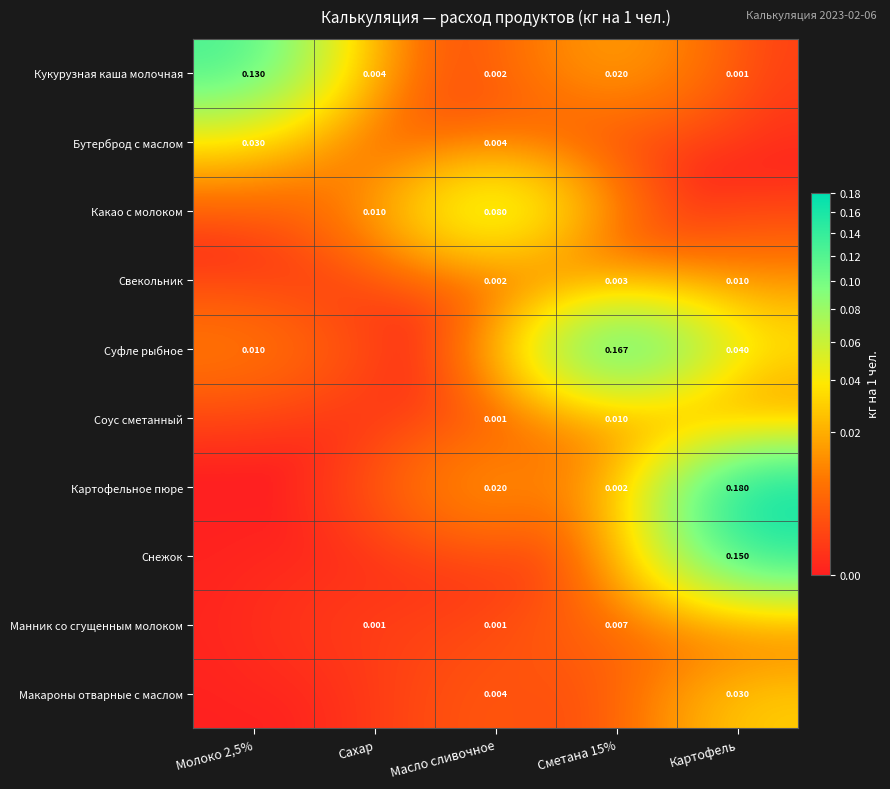

Is it true that Соус сметанный equals -0.0 at Сахар?

False